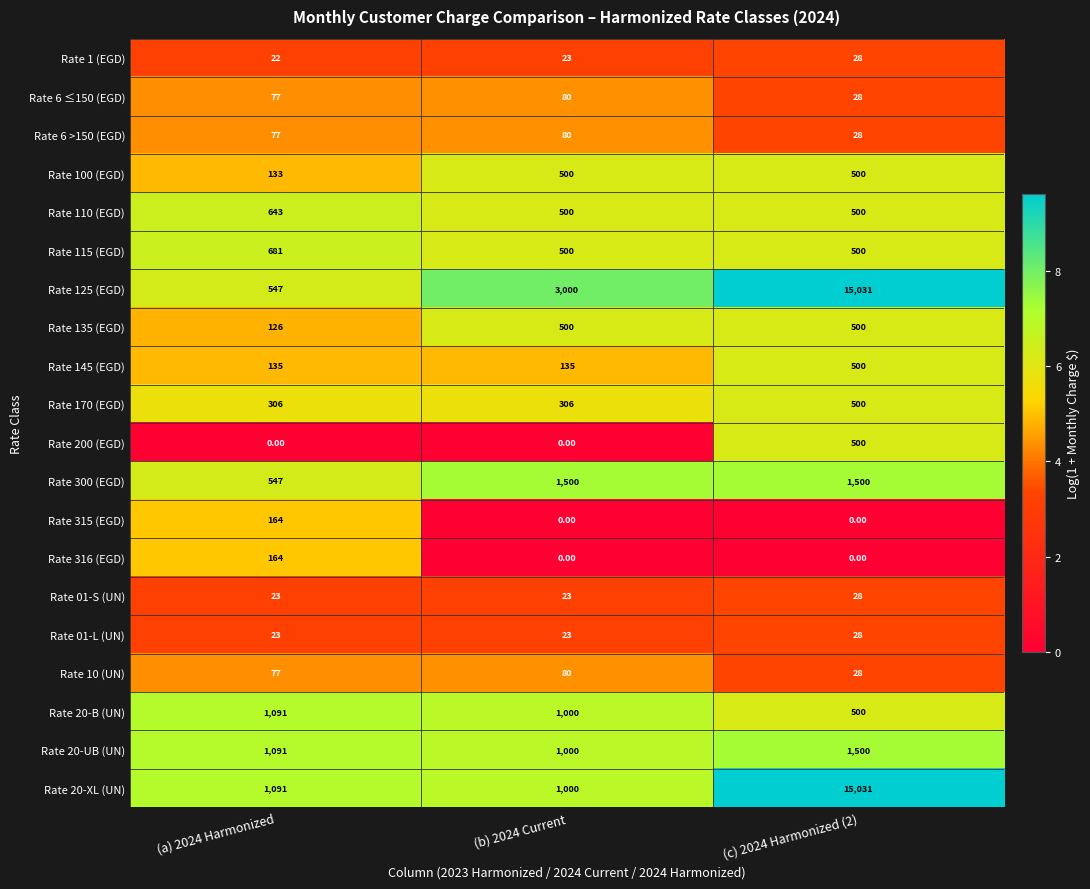

What is the difference between the maximum and second lowest values in the Rate 1 (EGD) series?

5